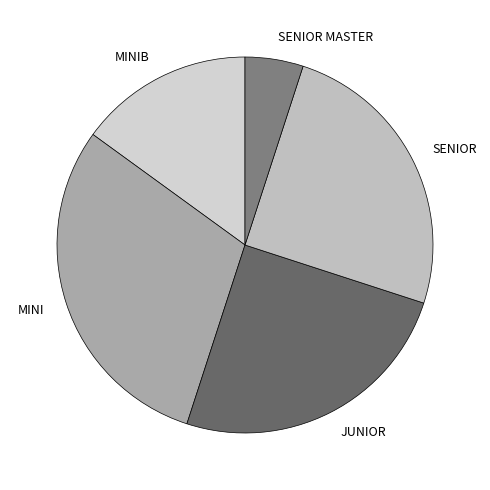

Which slice is the largest?

ΜΙΝΙ